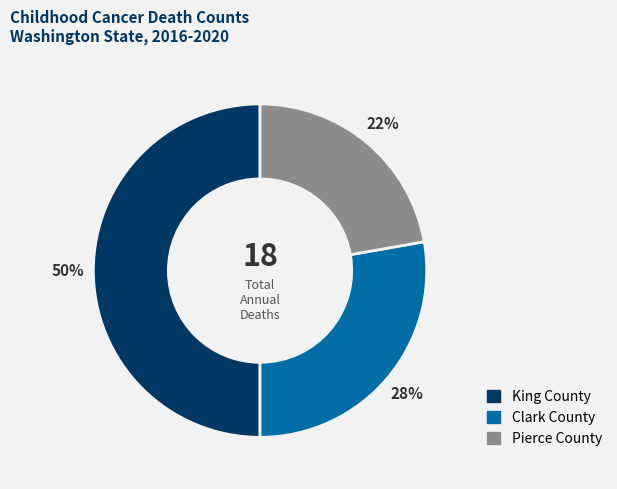

The King County slice represents 61% of the pie. True or false?

False